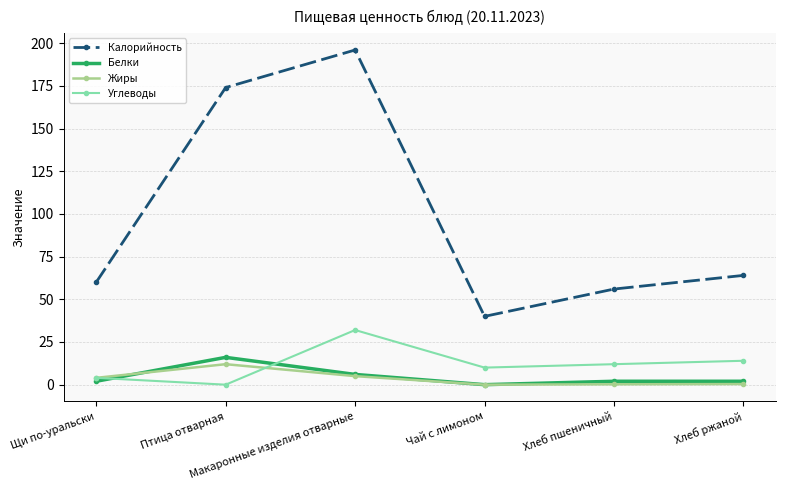

What is the highest value of the Углеводы series?

32.0